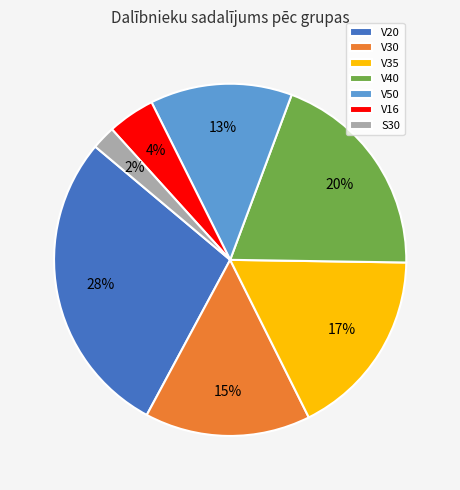

Rank the categories by value from highest to lowest.

V20, V40, V35, V30, V50, V16, S30